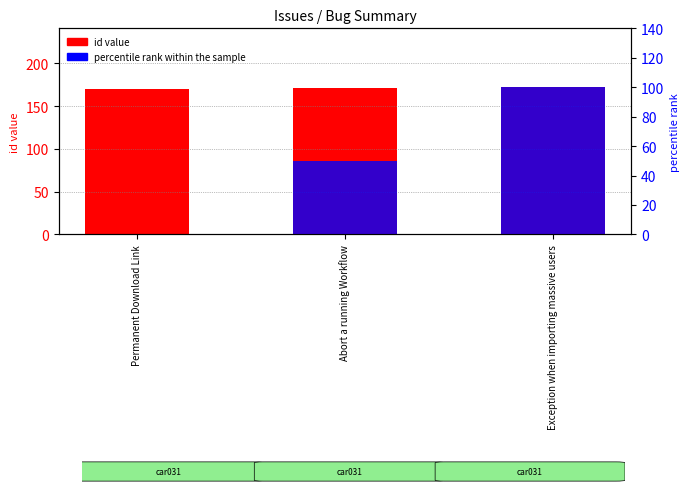

What is the change in value from Abort a running Workflow to Exception when importing massive users?

+1